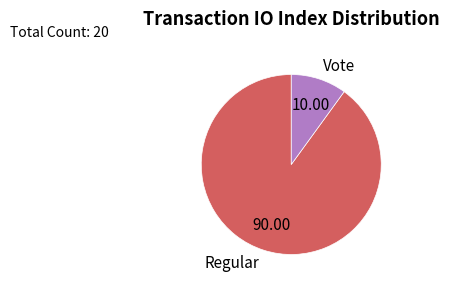

Is the sum of Regular and Vote greater than half?

Yes